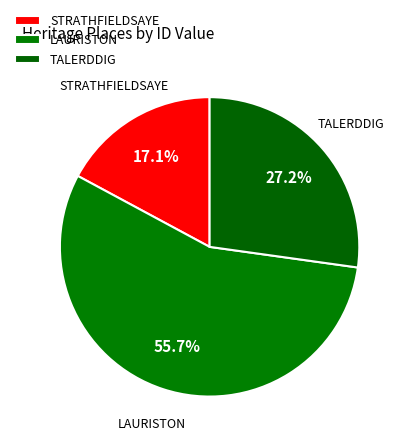

To the nearest percent, what percentage of the pie is TALERDDIG?

27%